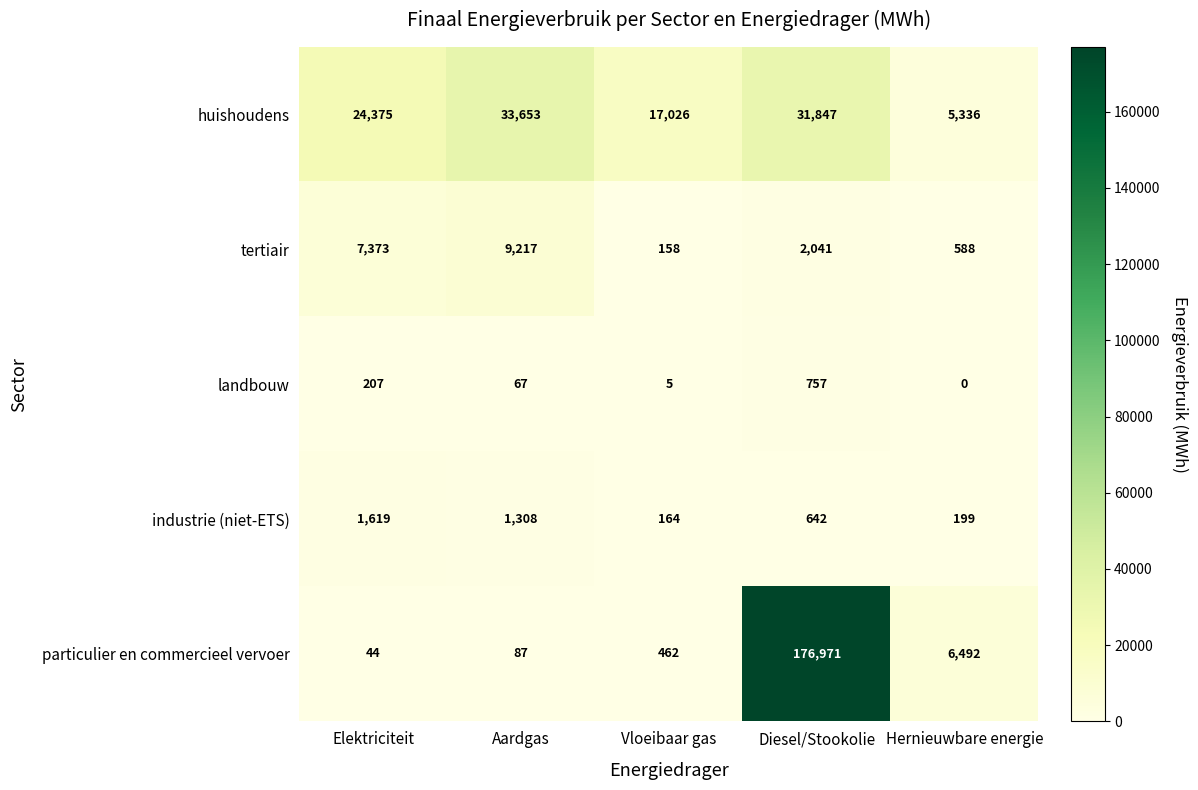

What is the spread (max minus min) of values at Vloeibaar gas?

17021